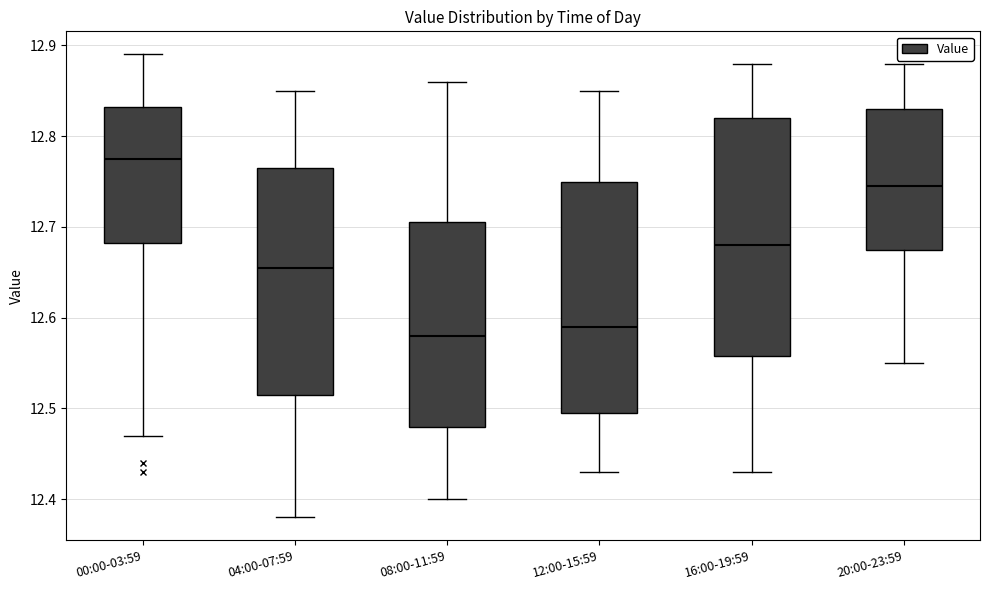

Where is the lower edge of the box for 12:00-15:59 on the y-axis? The values are not printed on the chart, so give them approximately, as read against the axis.

12.50